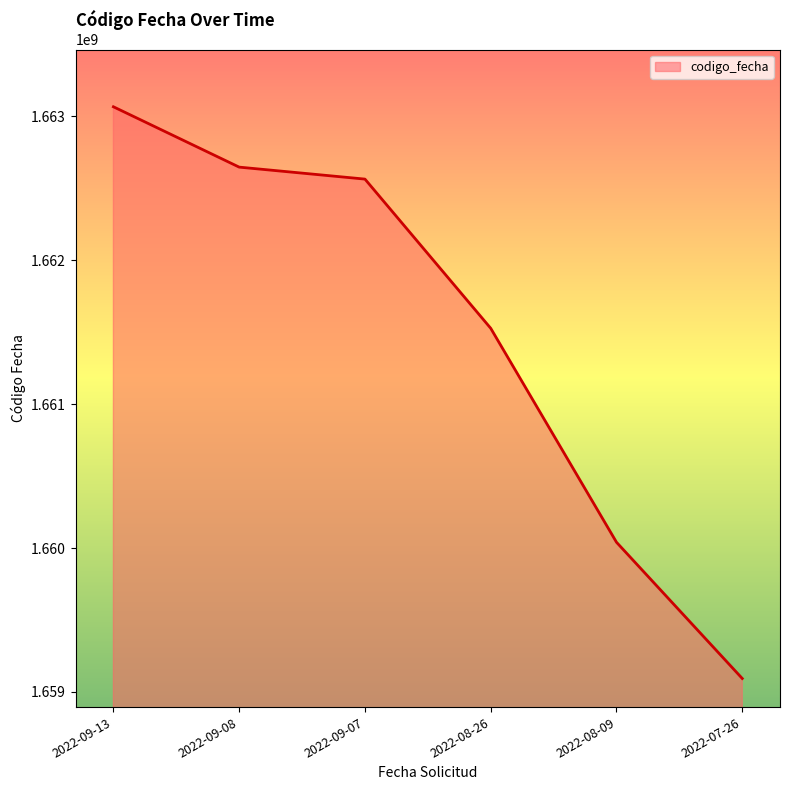

At which category does the chart reach its minimum across all series?

2022-07-26